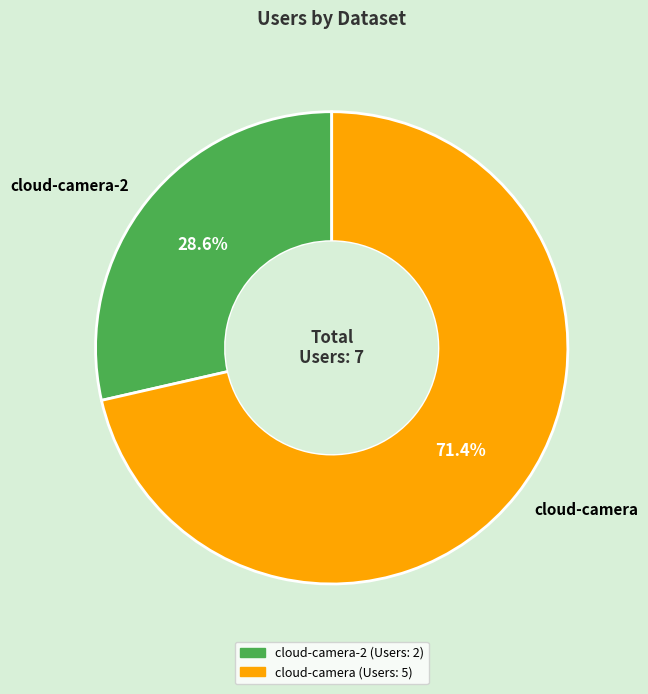

Count the number of slices in the pie.

2